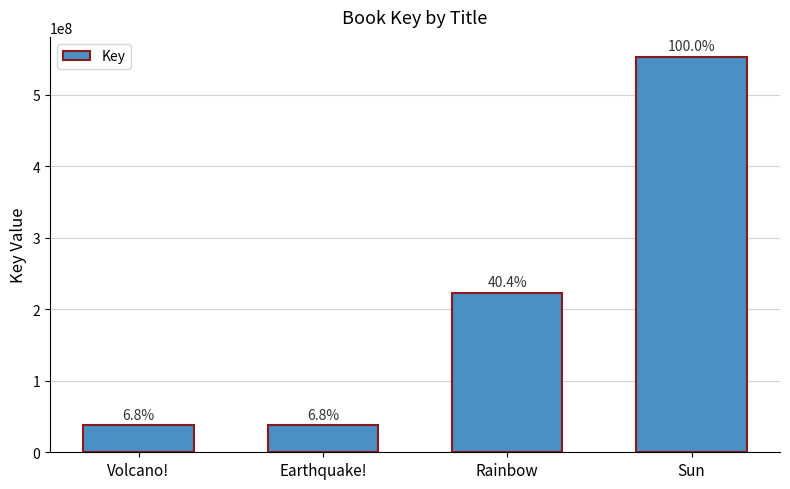

What is the ratio of the value at Earthquake! to the value at Rainbow?

0.2